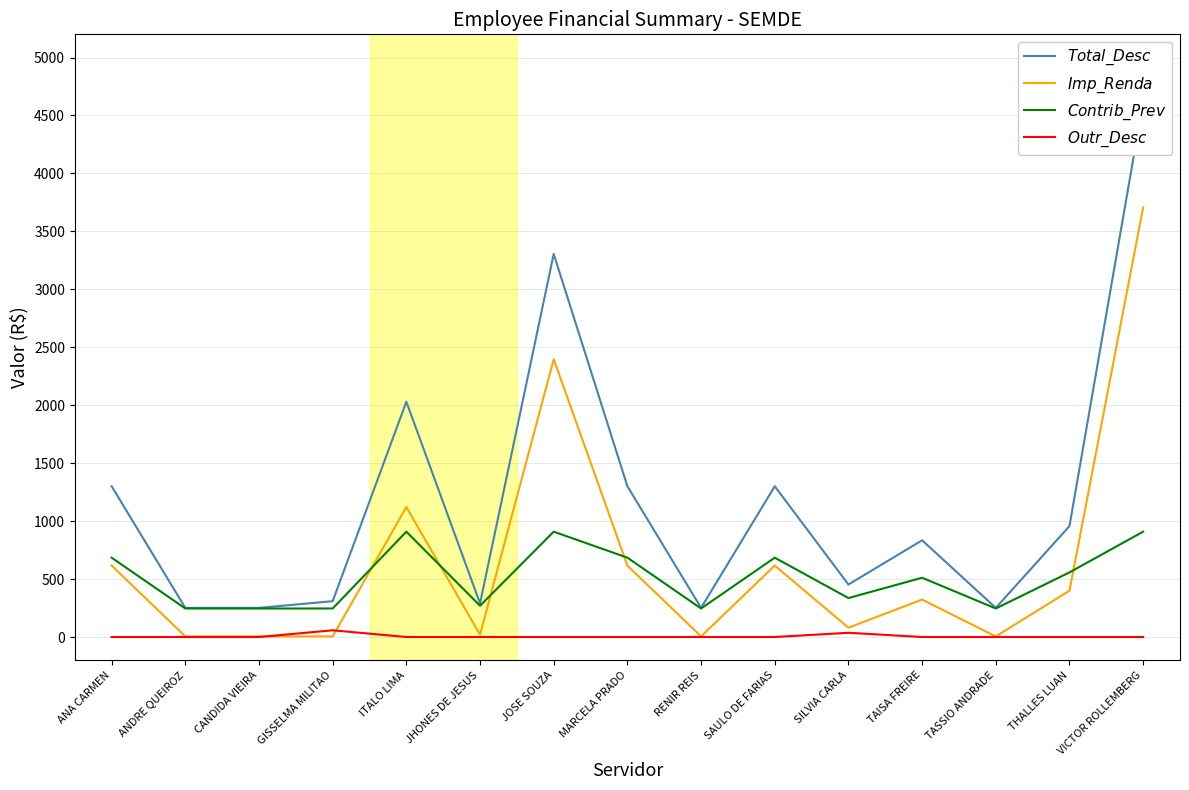

What is the minimum value for $Total\_Desc$?

251.3